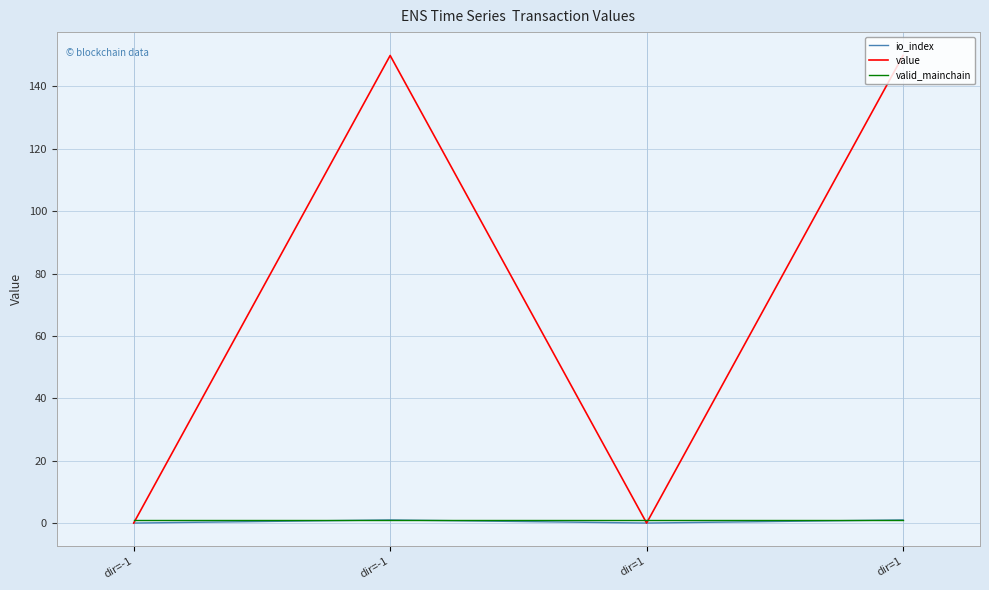

What is the maximum value for io_index?

1.0